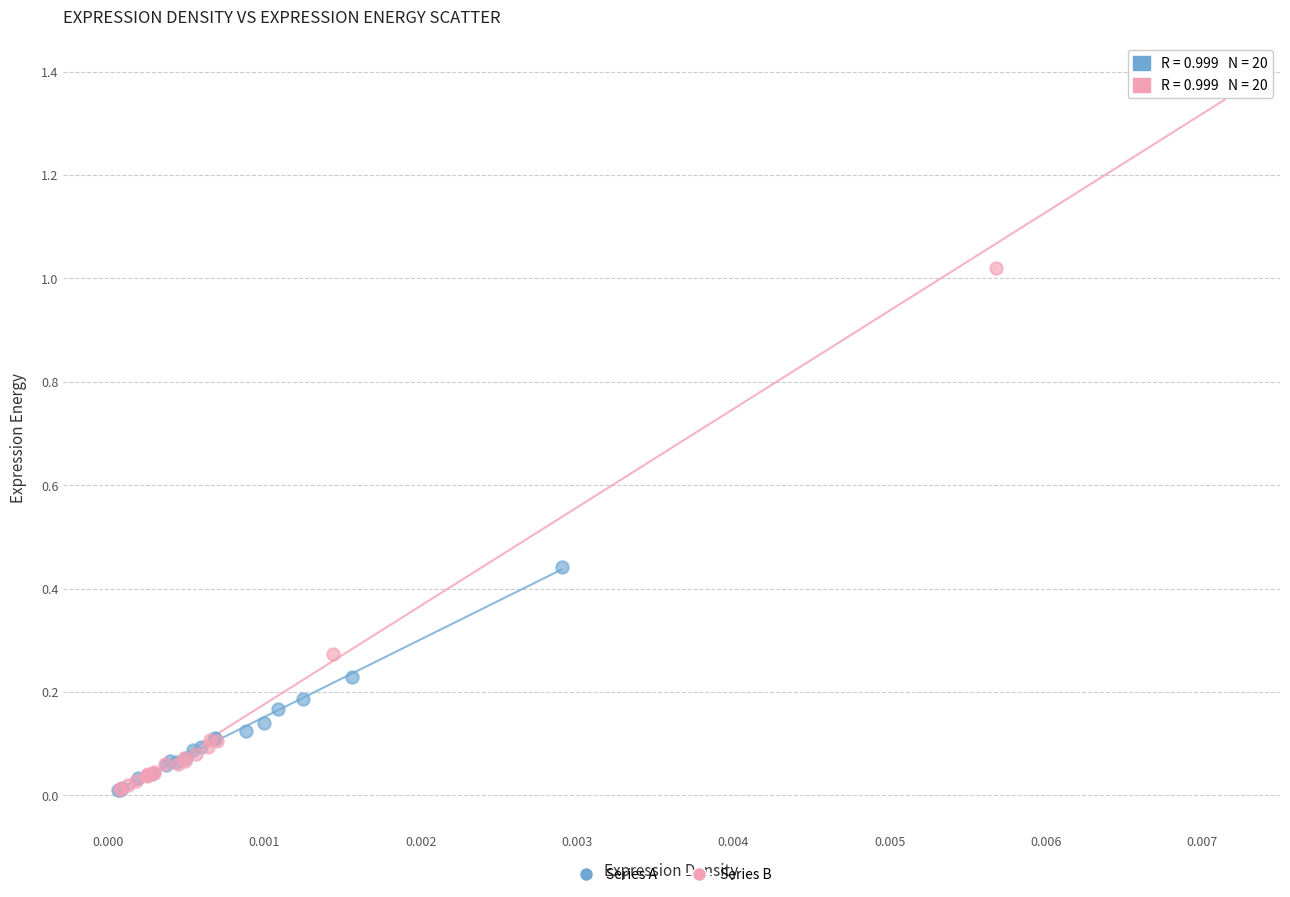

What are all the series names shown in the legend?

Series A, Series B